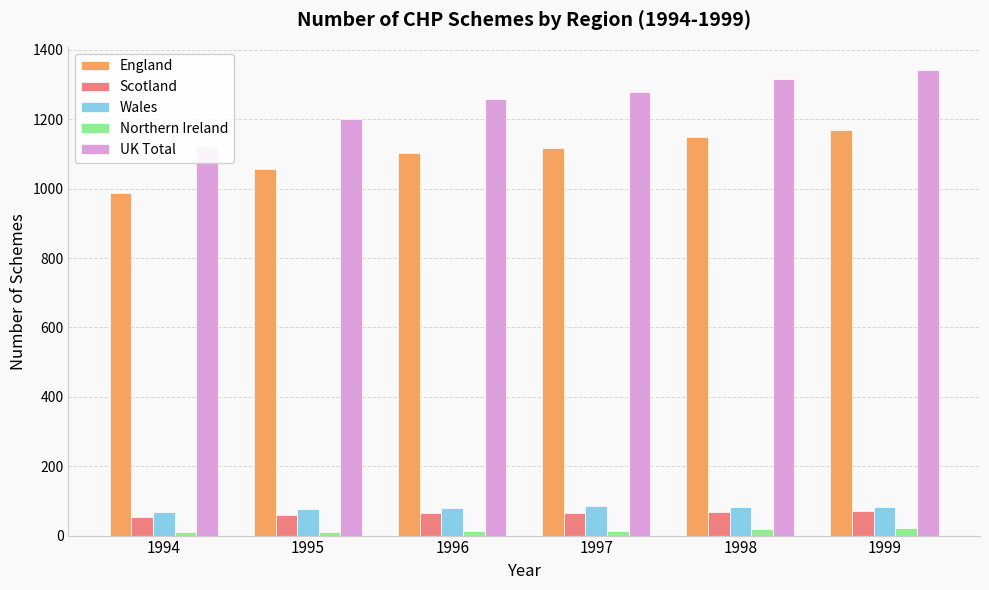

True or false: England has a value of 1169 at 1999.

True